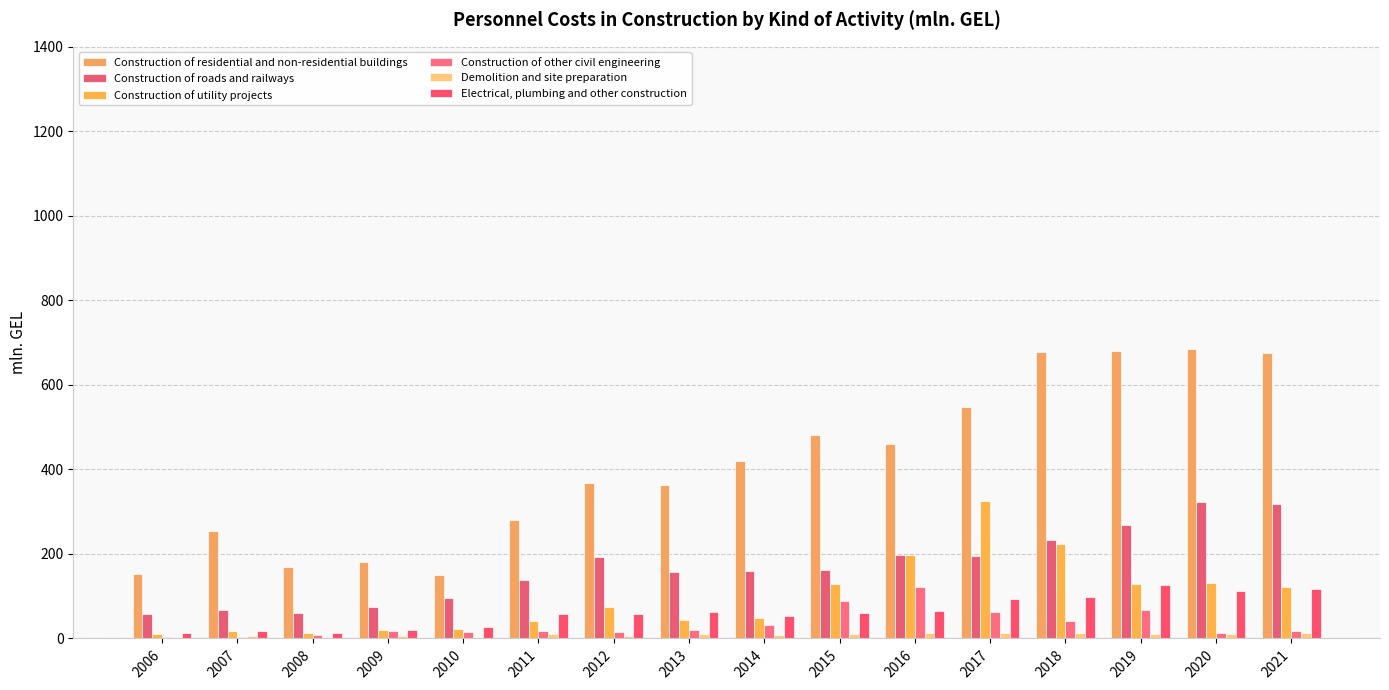

What is the value of the Construction of roads and railways bar at the 5th from the left?

96.6